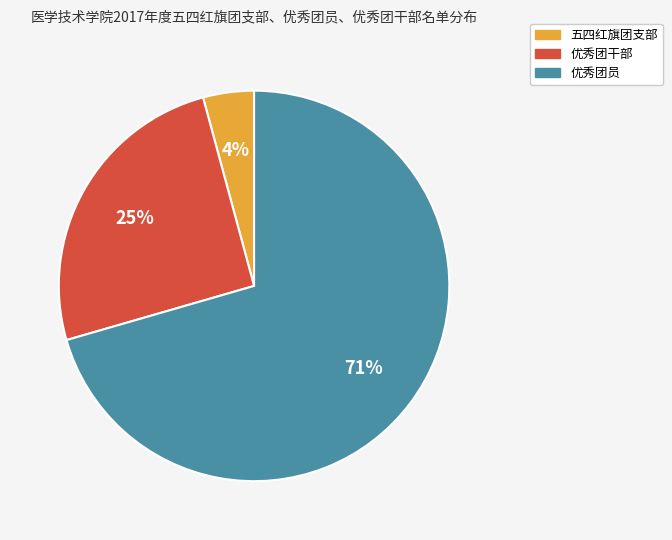

To the nearest percent, what is the average slice percentage?

33%